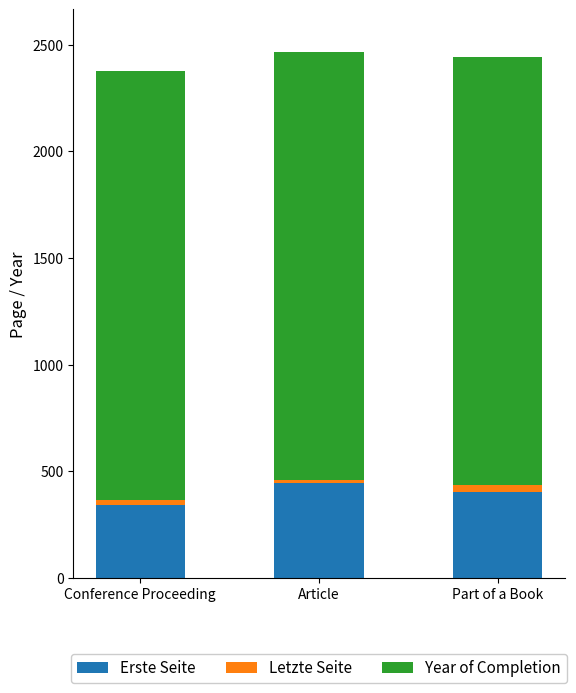

How many bars are there in total?

3